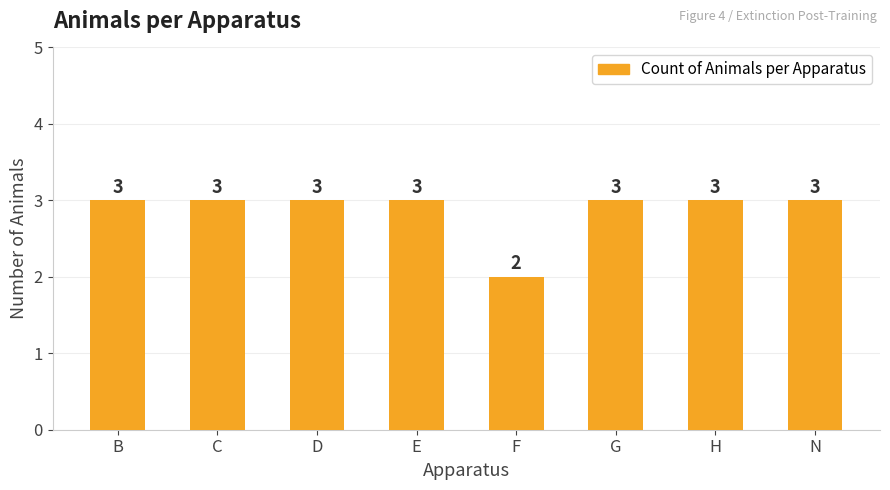

What is the average value?

3